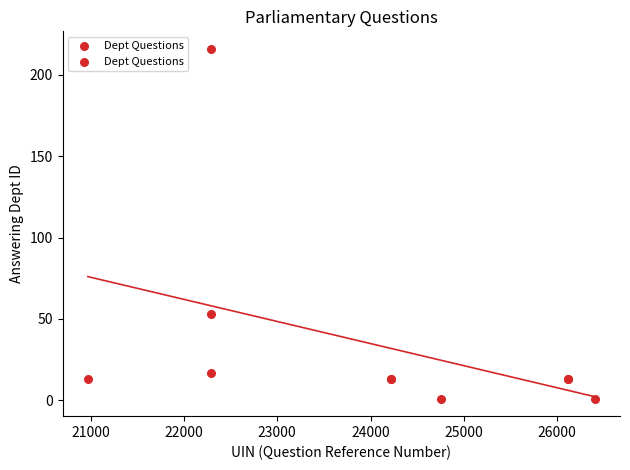

What Y value in the scatter plot is closest to 108?

53